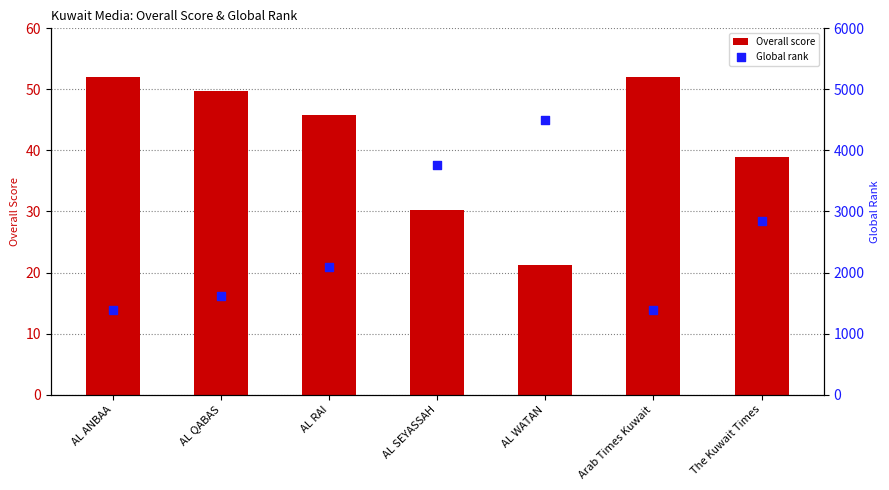

At how many categories does at least one series exceed 567?

7